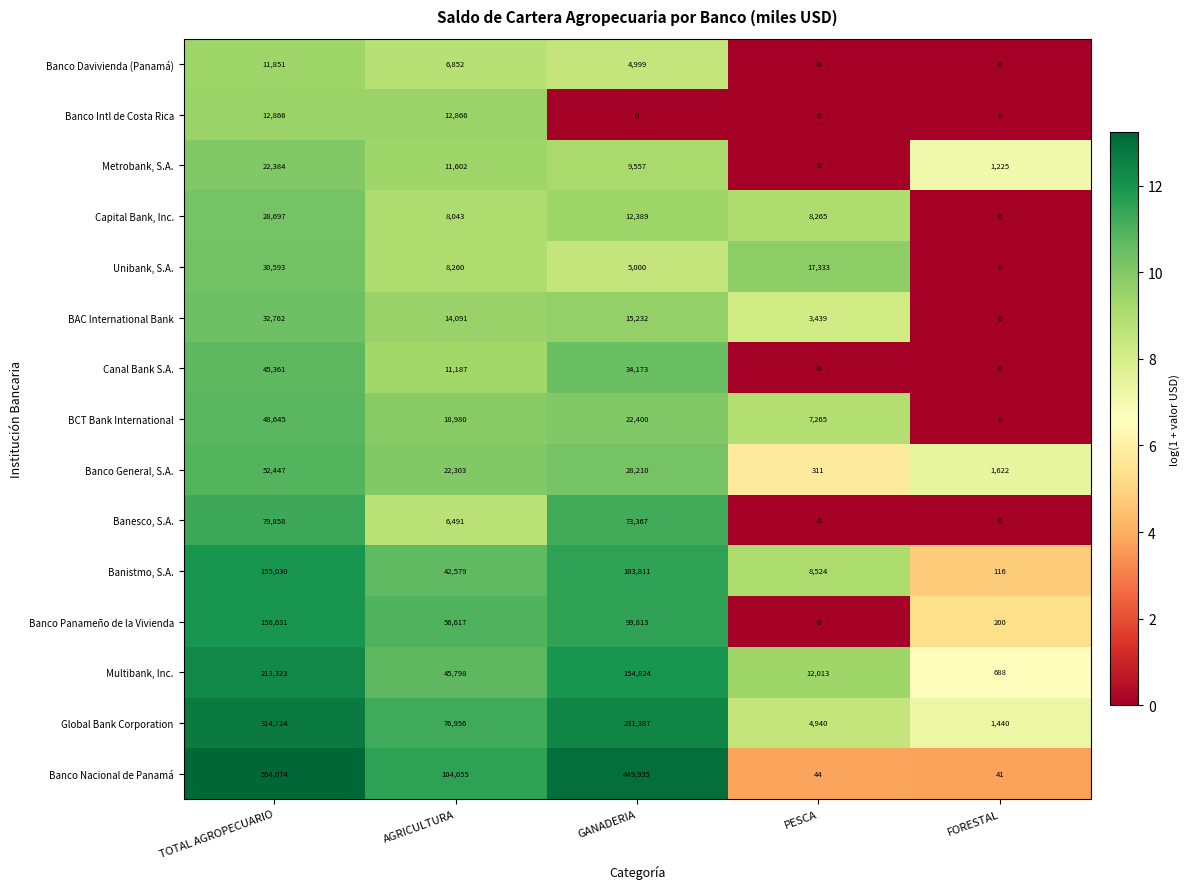

What is the sum of the Banco Nacional de Panamá values at TOTAL AGROPECUARIO and PESCA?

554118